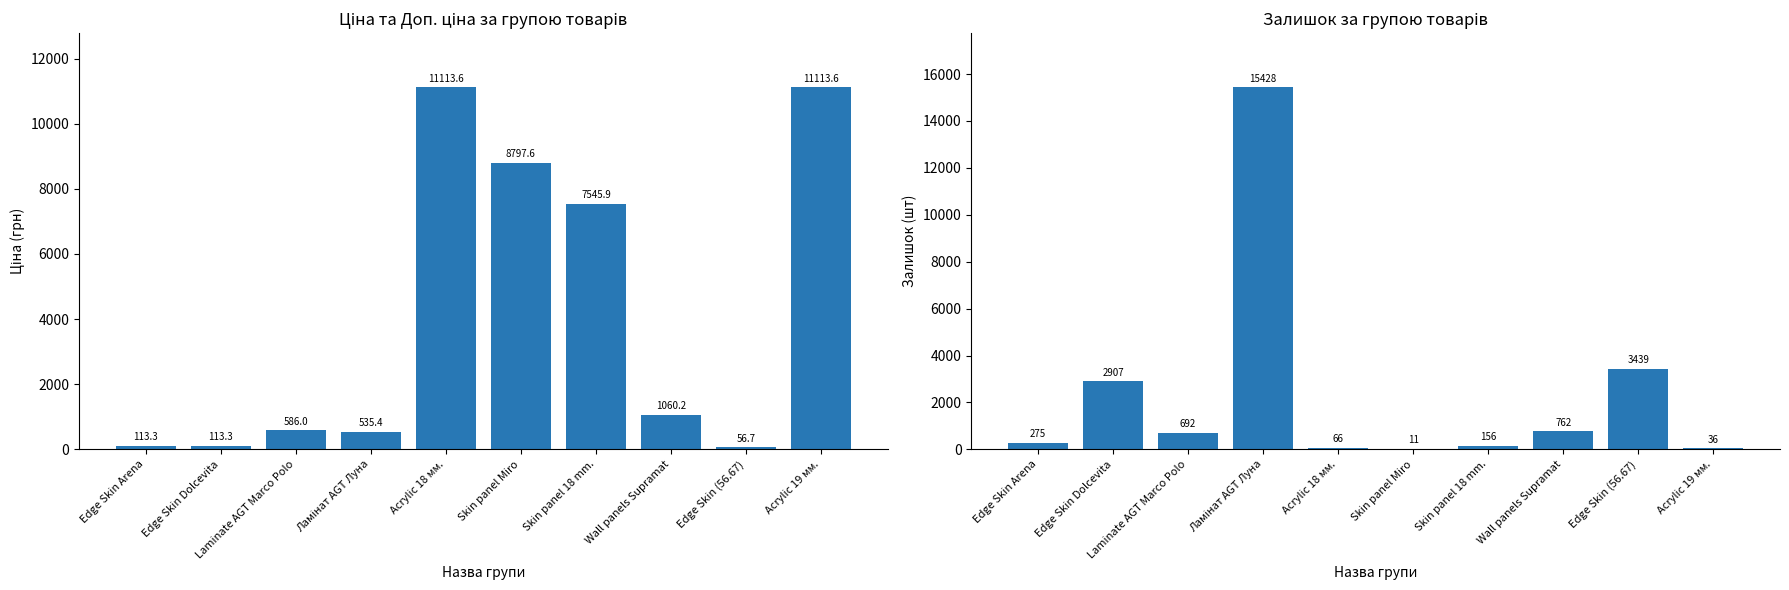

At which label does Залишок reach its minimum?

Skin panel Miro